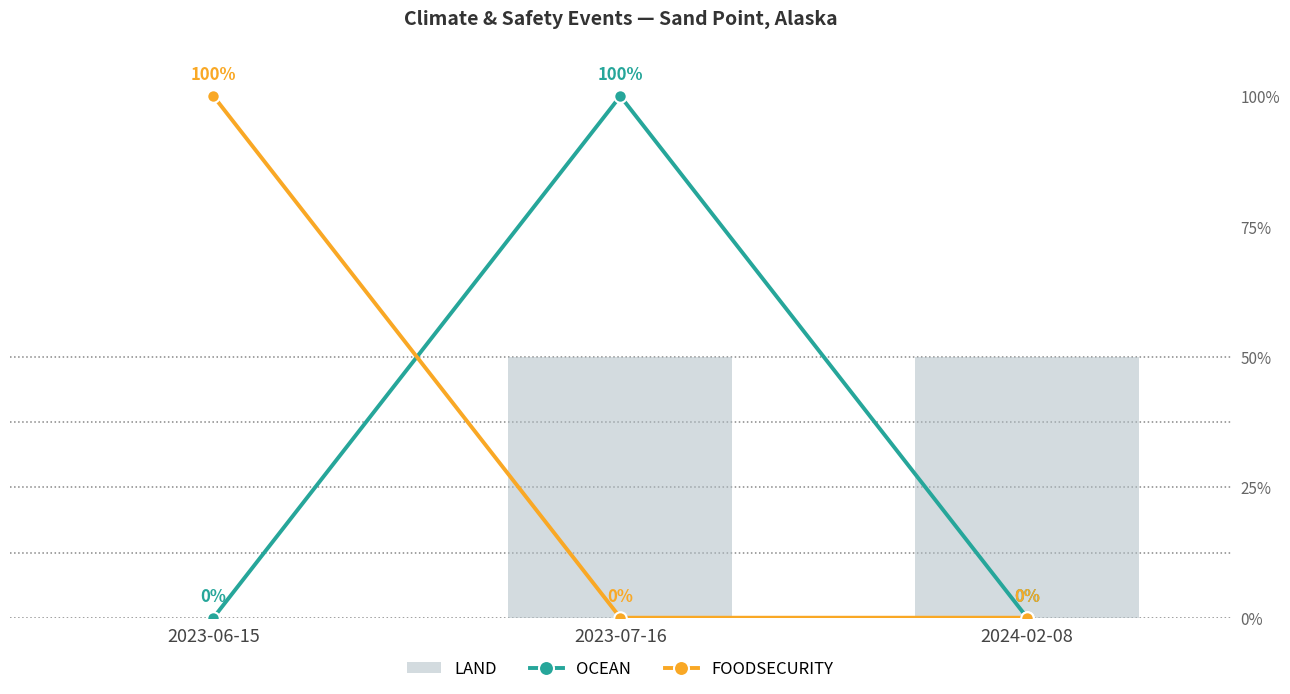

Rank the categories by LAND value from highest to lowest.

2023-07-16, 2024-02-08, 2023-06-15